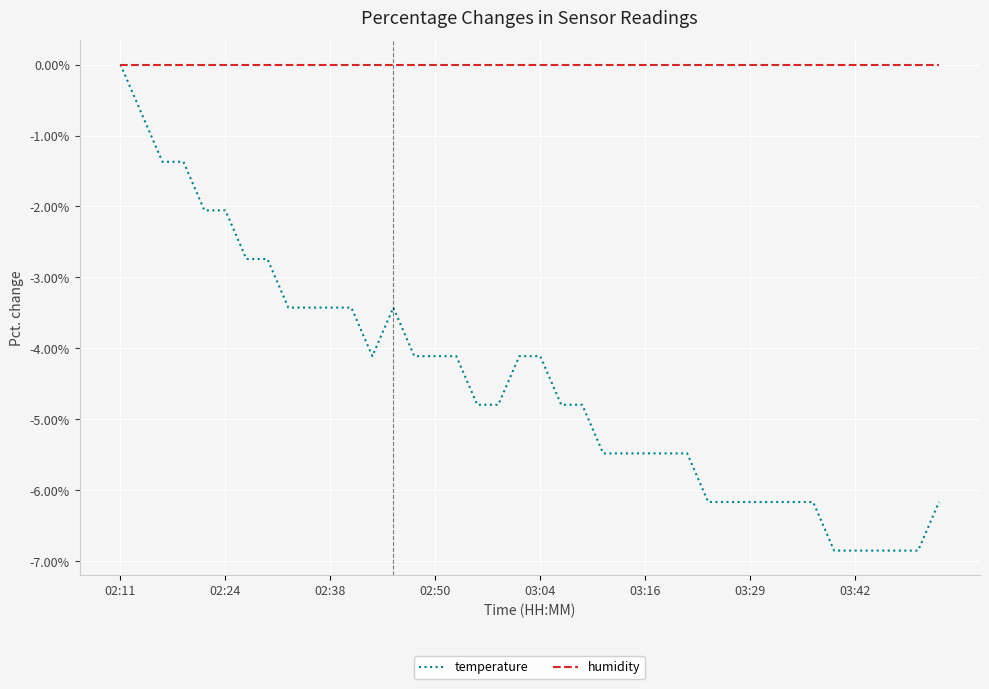

How many lines are shown in the chart?

2